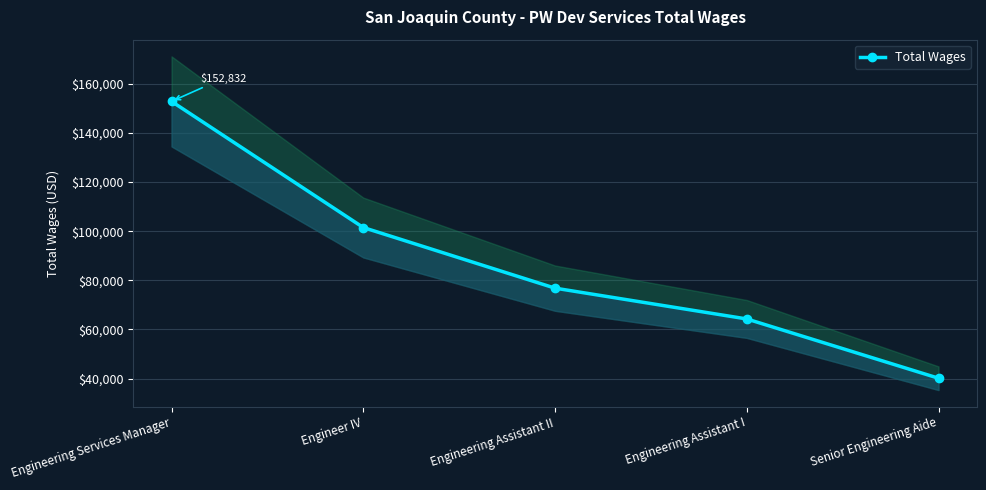

Reading right to left, extract all data points from this chart.

Senior Engineering Aide=40123	Engineering Assistant I=64252	Engineering Assistant II=76794	Engineer IV=101483	Engineering Services Manager=152832